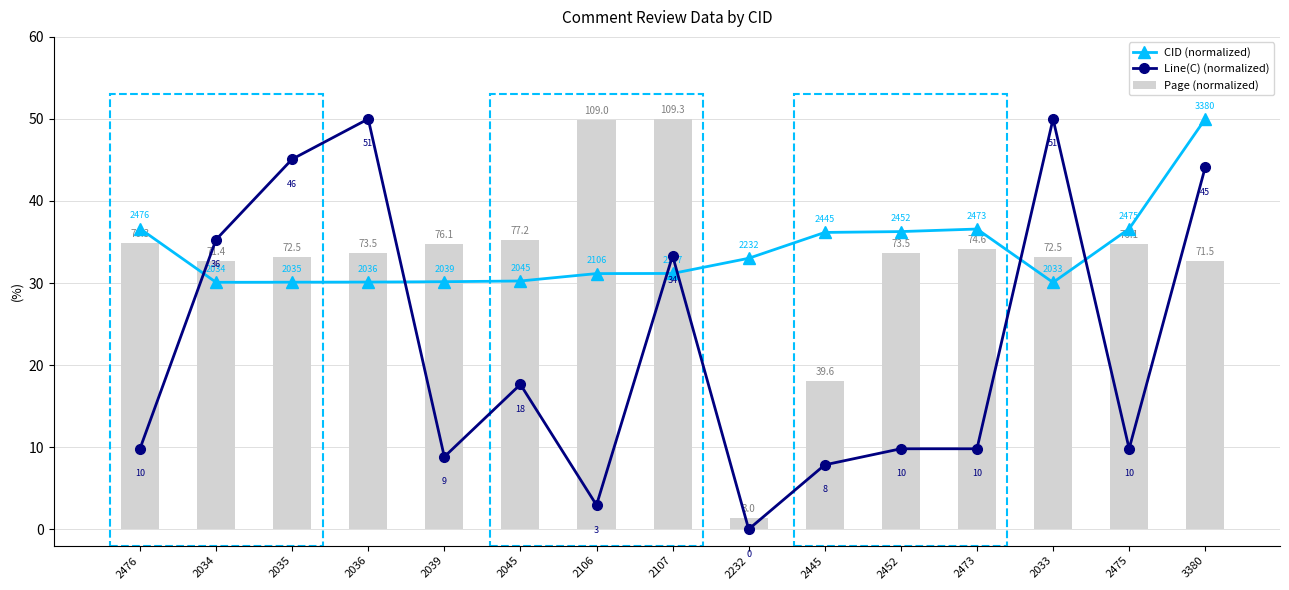

What is the total value across all series at 2476?

81.3